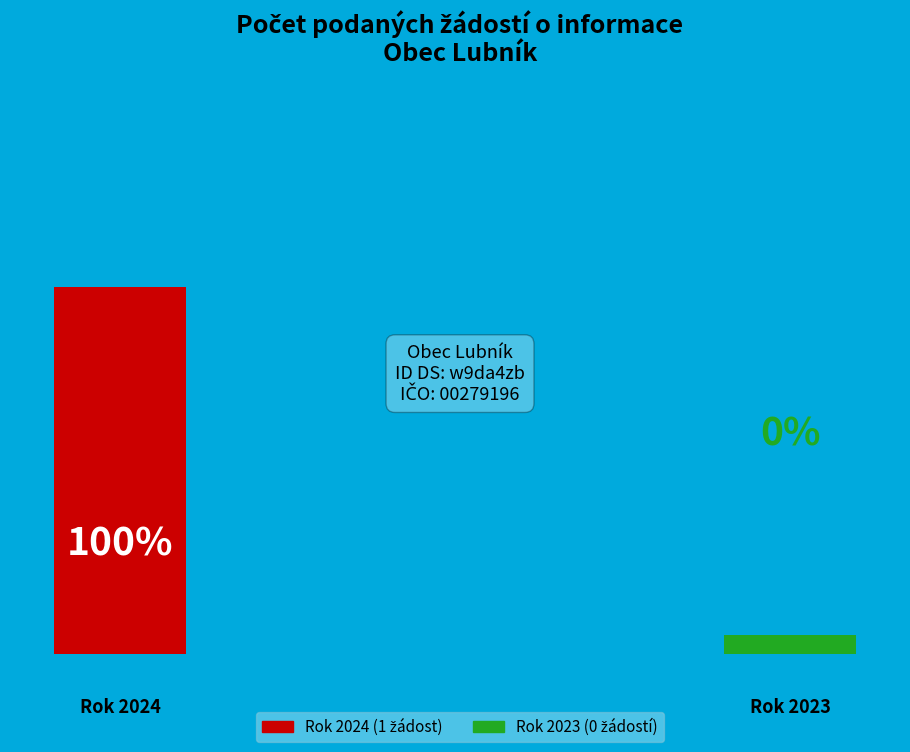

True or false: 2024 (ID: 103886) accounts for 99% of the total.

False